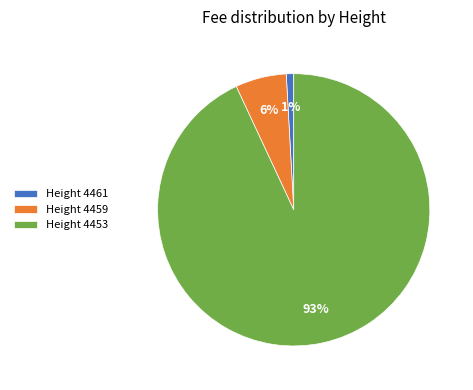

Which category accounts for the majority?

Height 4453